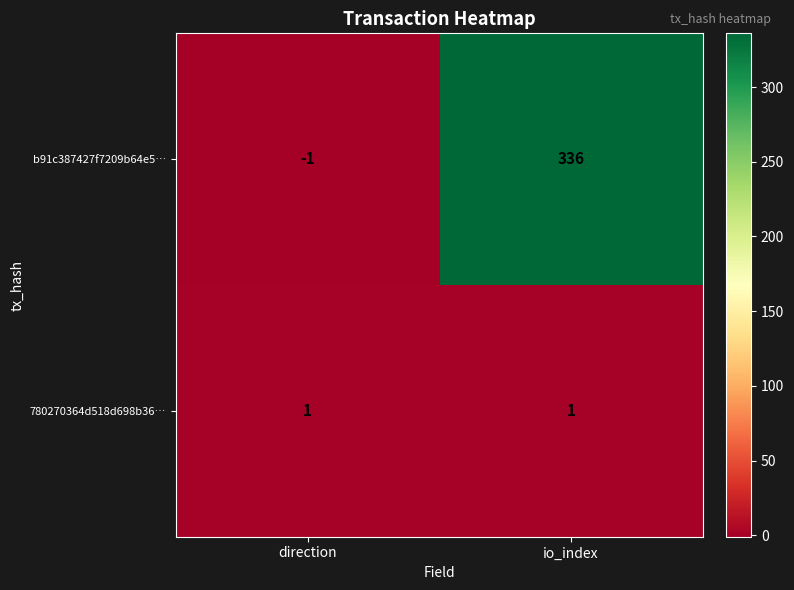

Where is b91c387427f7209b64e5… nearest to the value 167?

direction